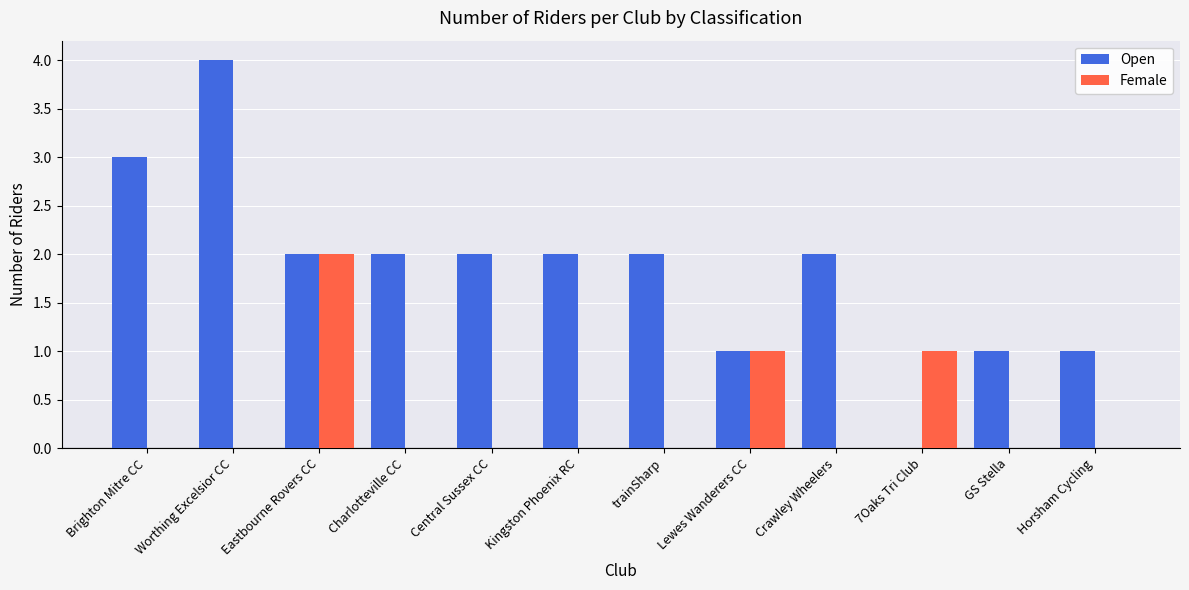

Reading left to right, transcribe all the data shown in this chart.

Open: 3	4	2	2	2	2	2	1	2	0	1	1
Female: 0	0	2	0	0	0	0	1	0	1	0	0